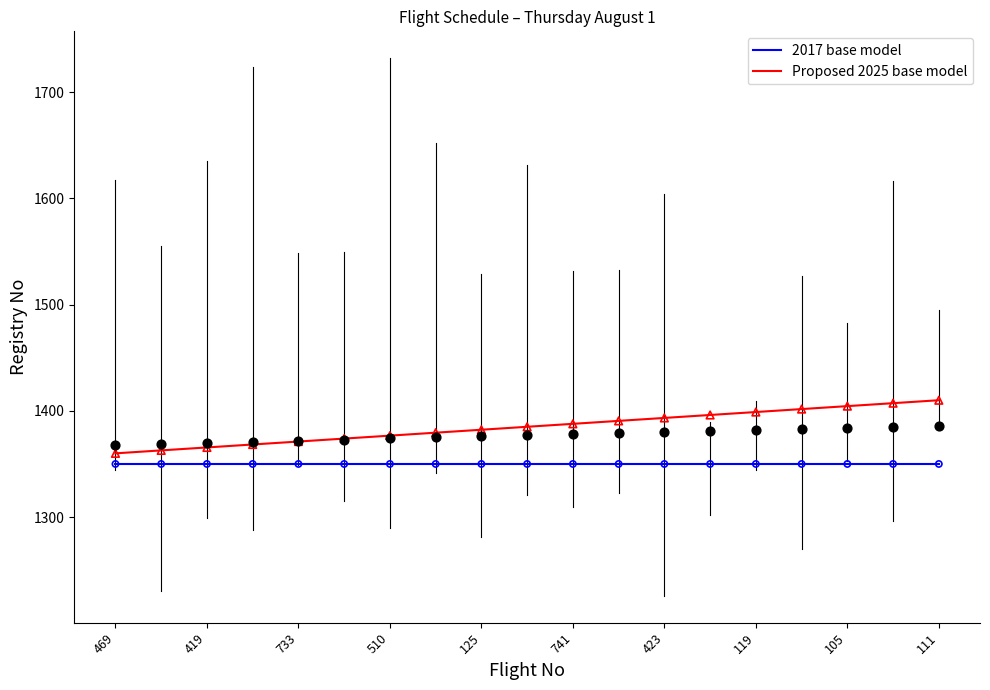

Which series has the largest Y range (max minus min)?

Proposed 2025 base model